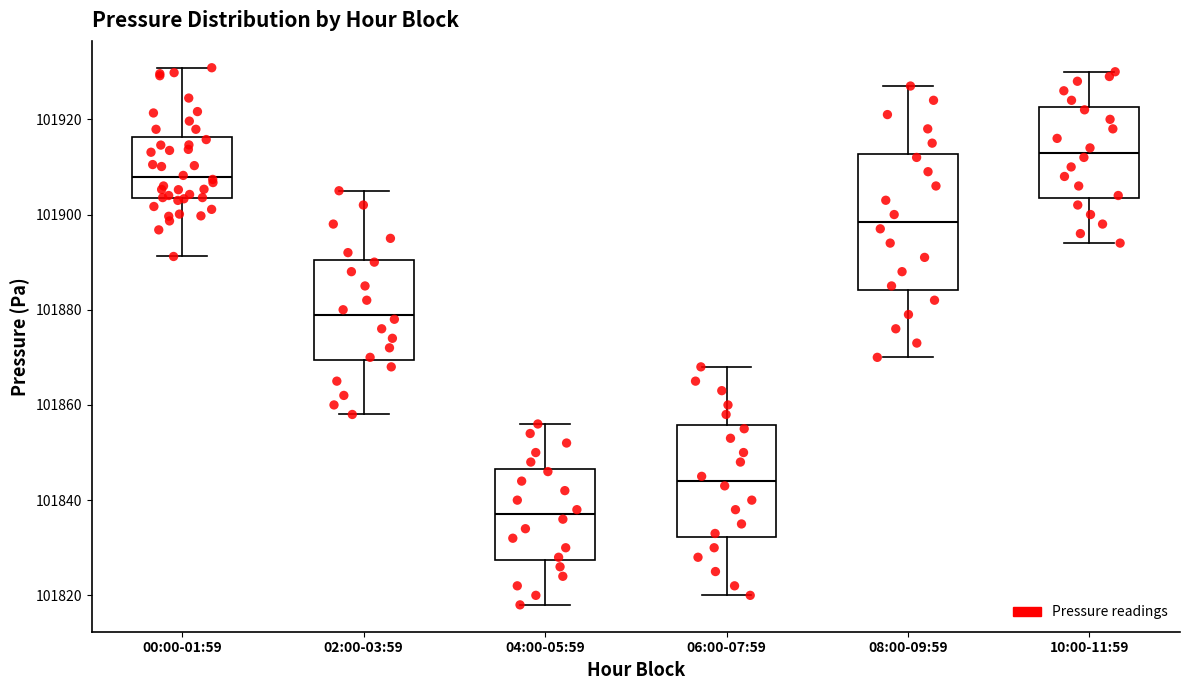

Where is the upper edge of the box for 08:00-09:59 on the y-axis? The values are not printed on the chart, so give them approximately, as read against the axis.

101912